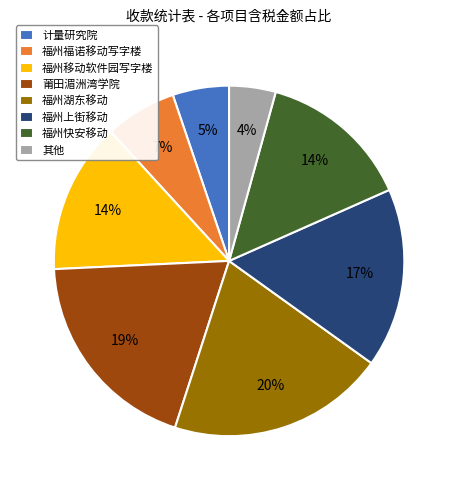

To the nearest percent, what portion does 计量研究院 represent?

5%